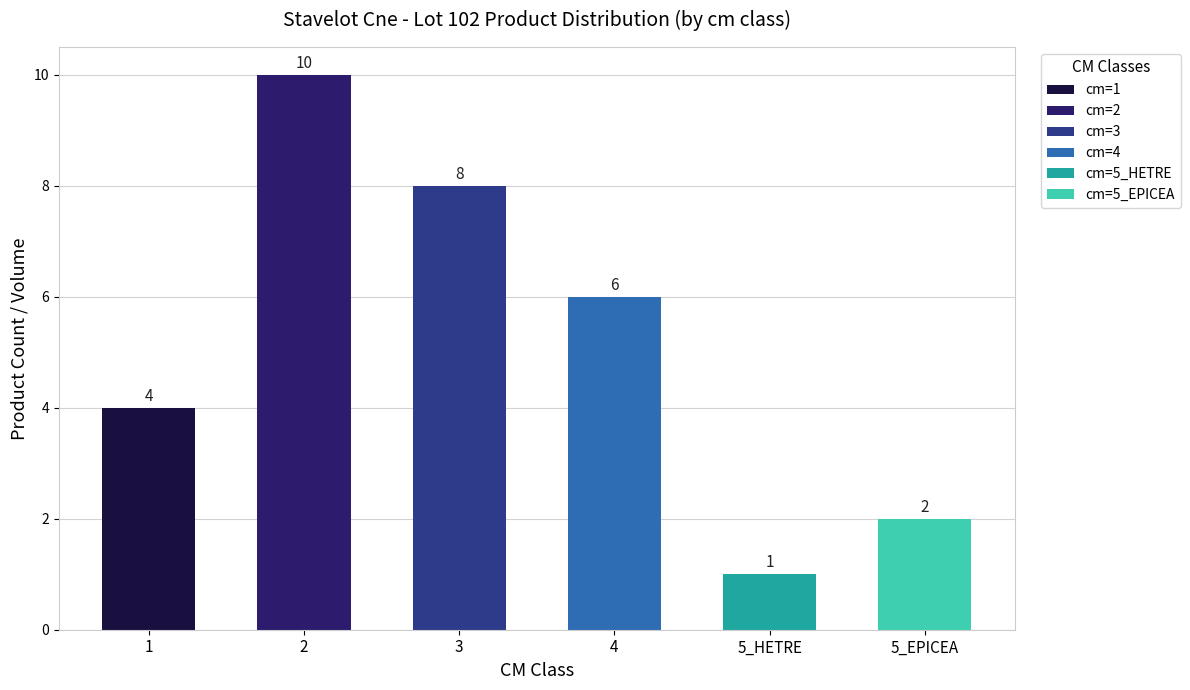

Rank the categories by value from lowest to highest.

5_HETRE, 5_EPICEA, 1, 4, 3, 2